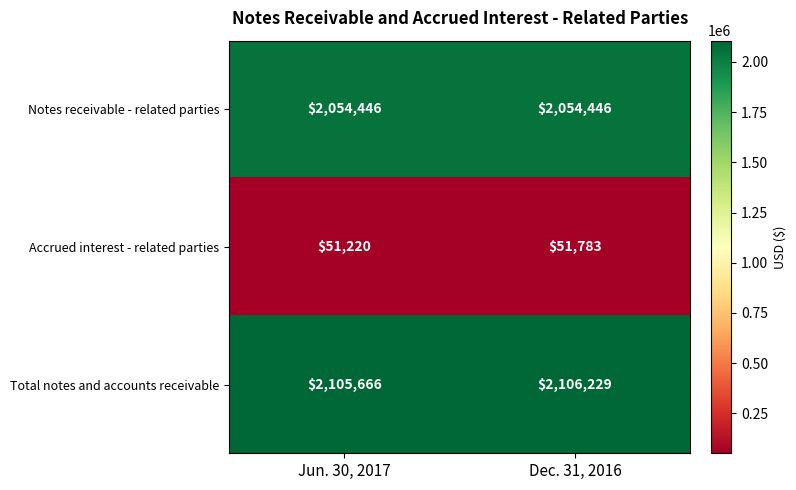

What is the average value of the Notes receivable - related parties series?

2054446